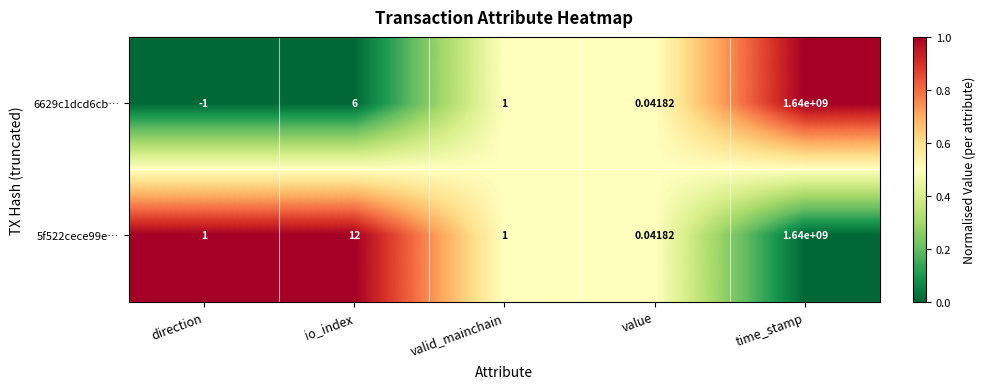

Is the value of 5f522cece99e… at valid_mainchain greater than the value of 6629c1dcd6cb… at time_stamp?

No